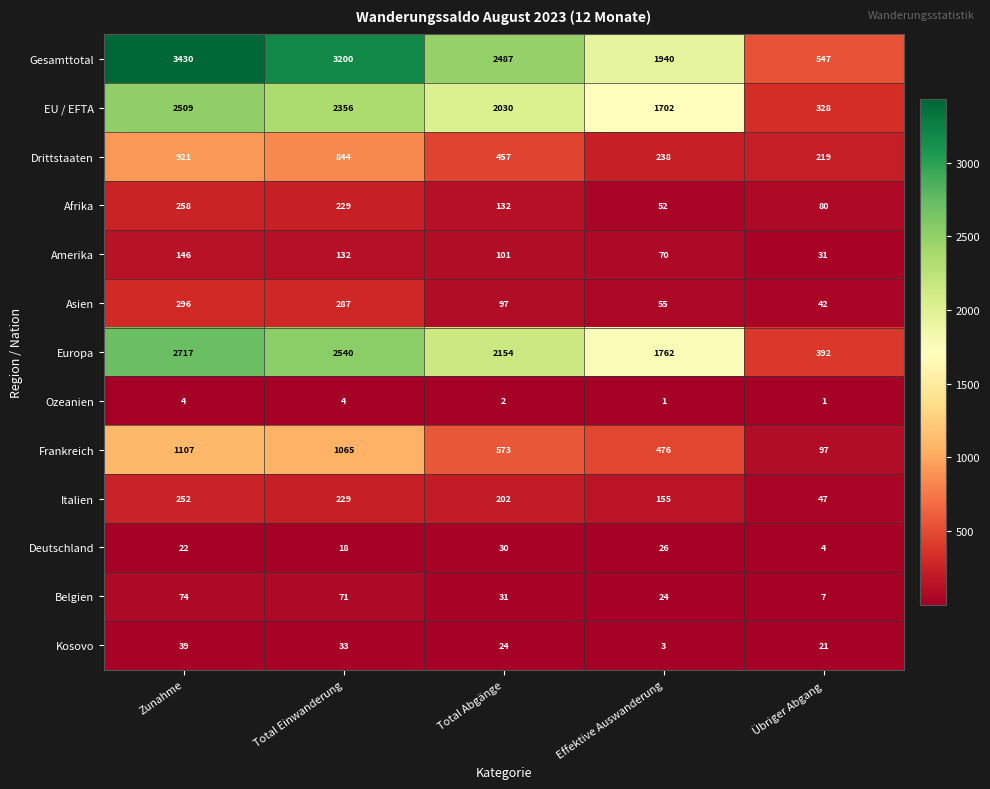

What is the maximum value shown in the chart?

3430